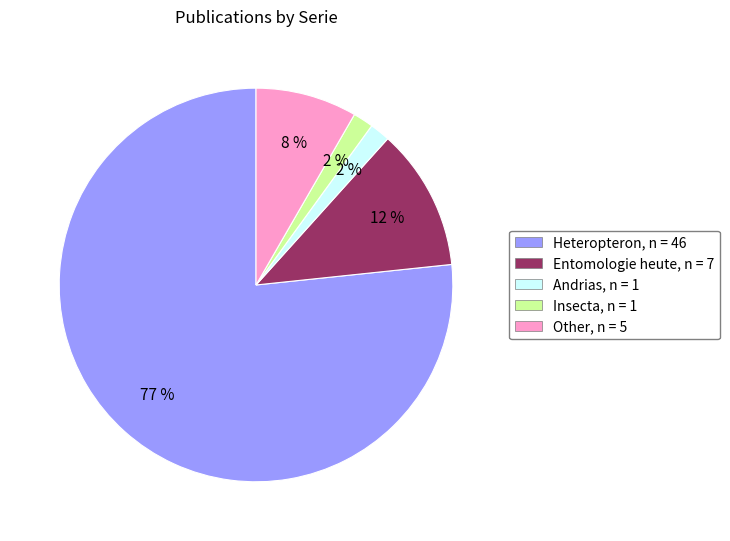

Is there a majority slice in this chart?

Yes